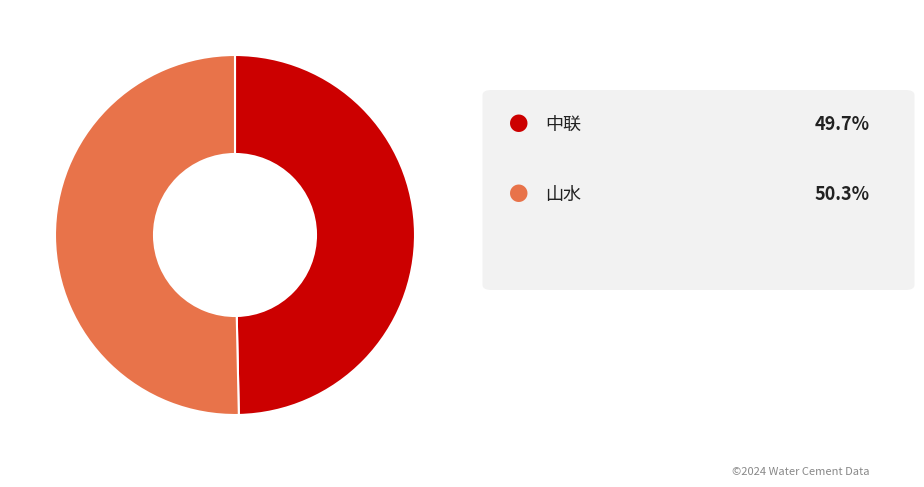

Is there any slice that represents more than half of the pie?

Yes